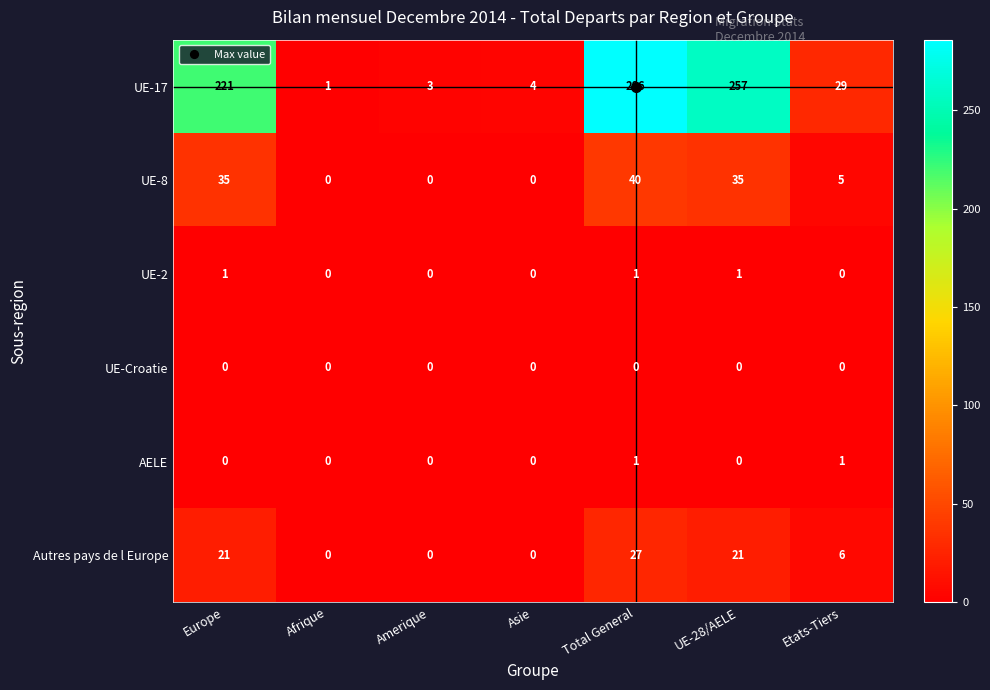

Which series has the widest spread of values?

UE-17